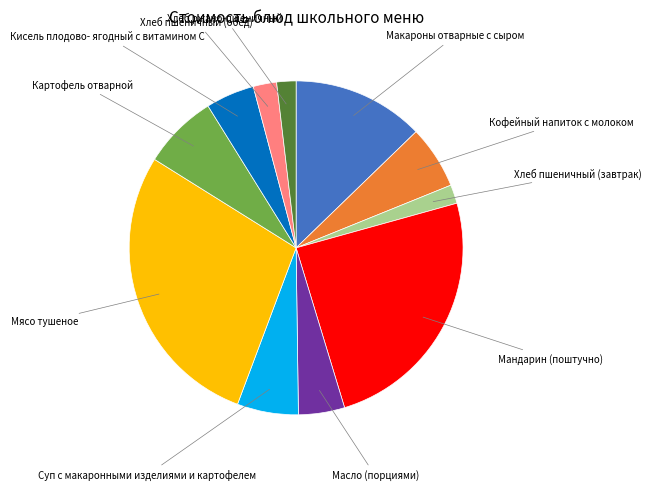

Does any single category account for the majority?

No